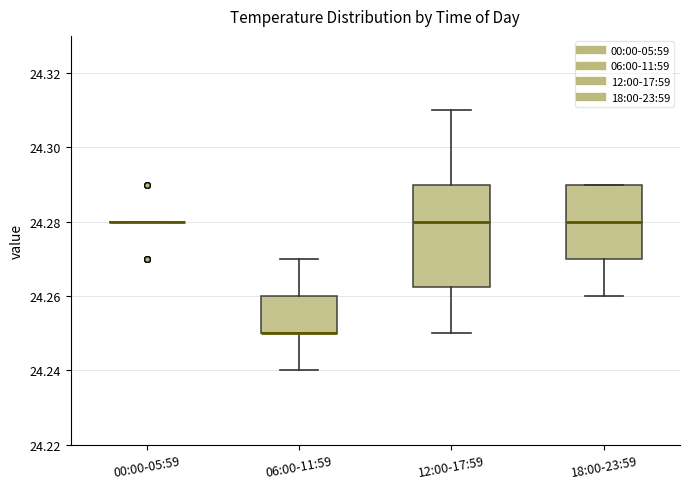

Reading left to right, read every box against the y-axis: the position of its median line, the range the box covers, and the ends of its whiskers. The values are not printed on the chart, so give them approximately, as read against the axis.

00:00-05:59: box collapsed to a line at 24.280, whiskers 24.280 to 24.280
06:00-11:59: median 24.250 (drawn on the box's lower edge), box 24.250 to 24.260, whiskers 24.240 to 24.270
12:00-17:59: median 24.280, box 24.262 to 24.290, whiskers 24.250 to 24.310
18:00-23:59: median 24.280, box 24.270 to 24.290, whiskers 24.260 to 24.290